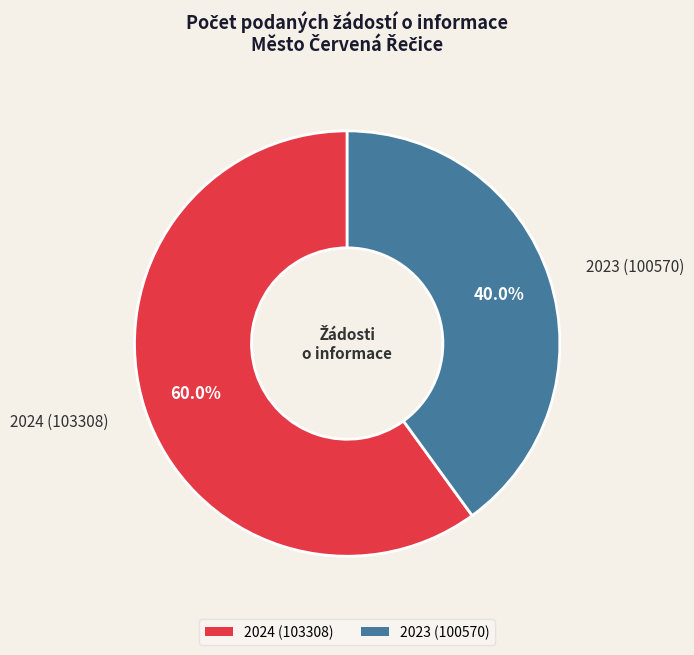

Which slice is the largest?

2024 (103308)